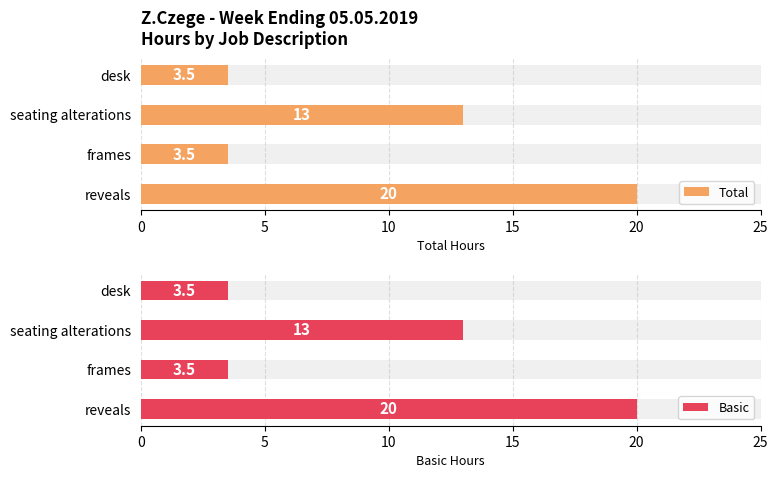

Count the number of data series in this chart.

2